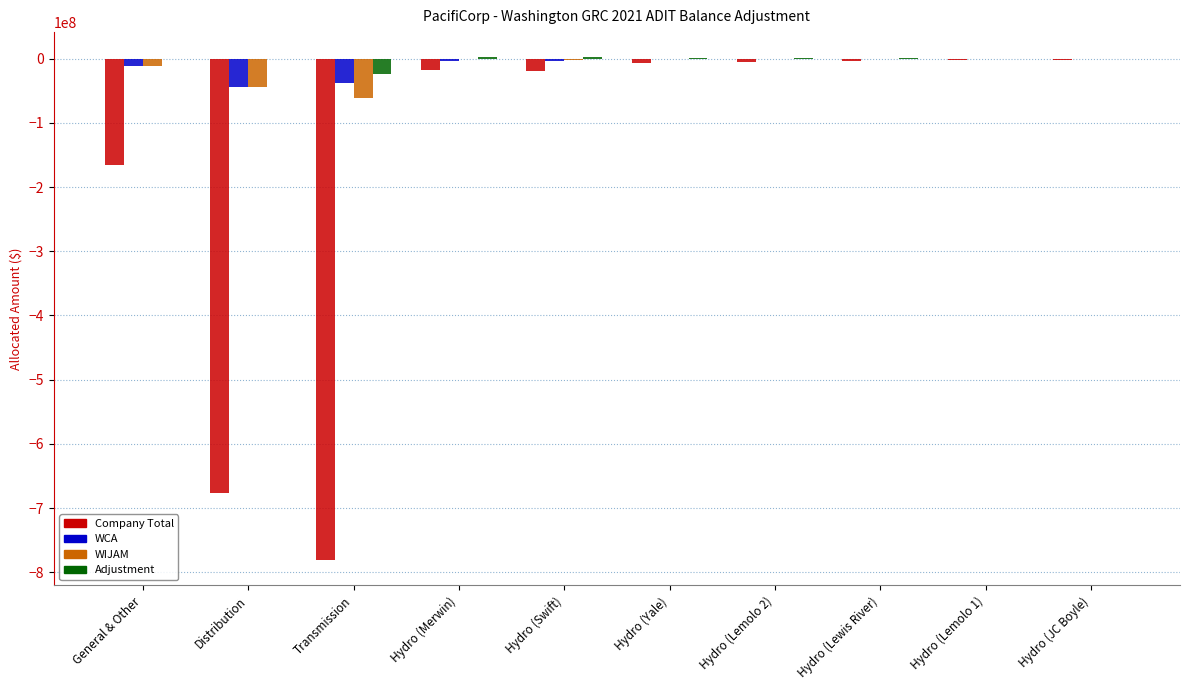

Between General & Other and Hydro (JC Boyle), which series saw the biggest shift?

Company Total